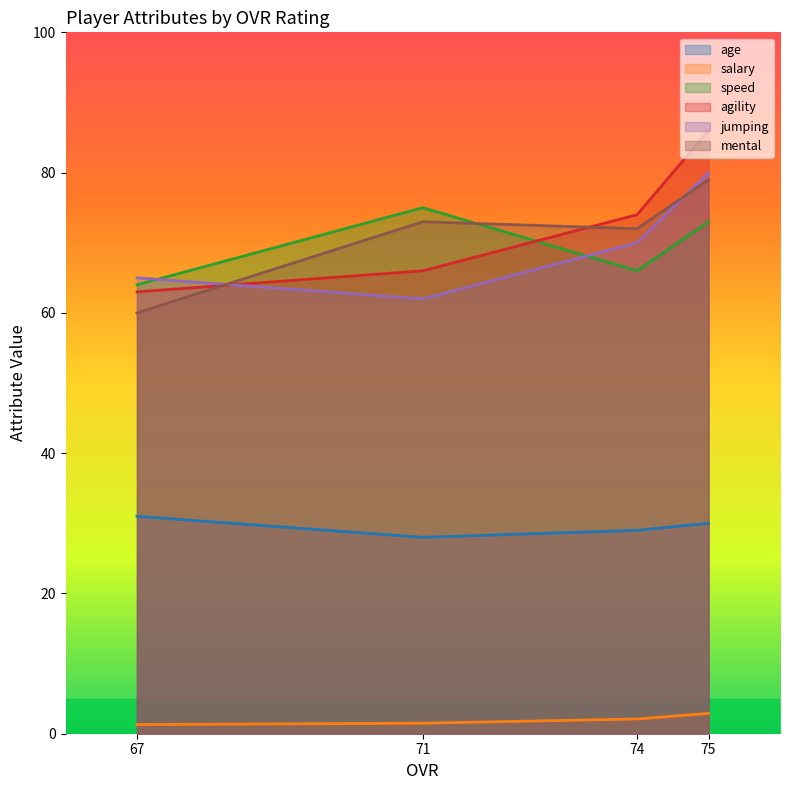

How many interior local valleys does the mental series have?

1